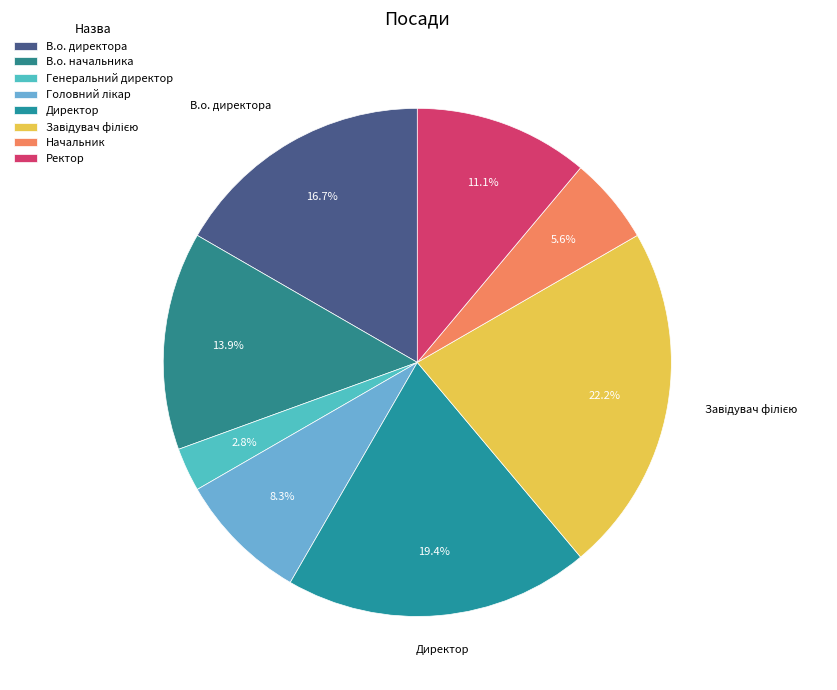

How many segments does this pie chart have?

8